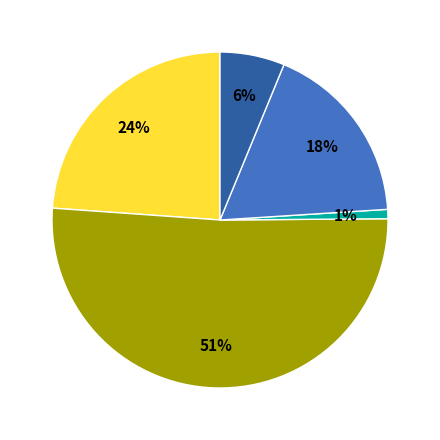

Is there a majority slice in this chart?

Yes